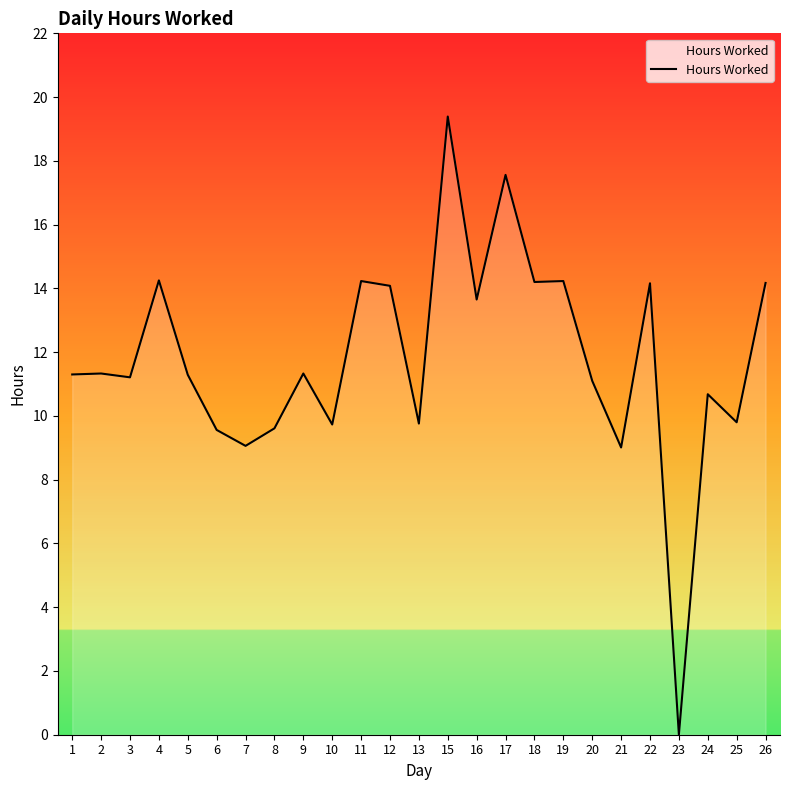

How many positive values are there?

24